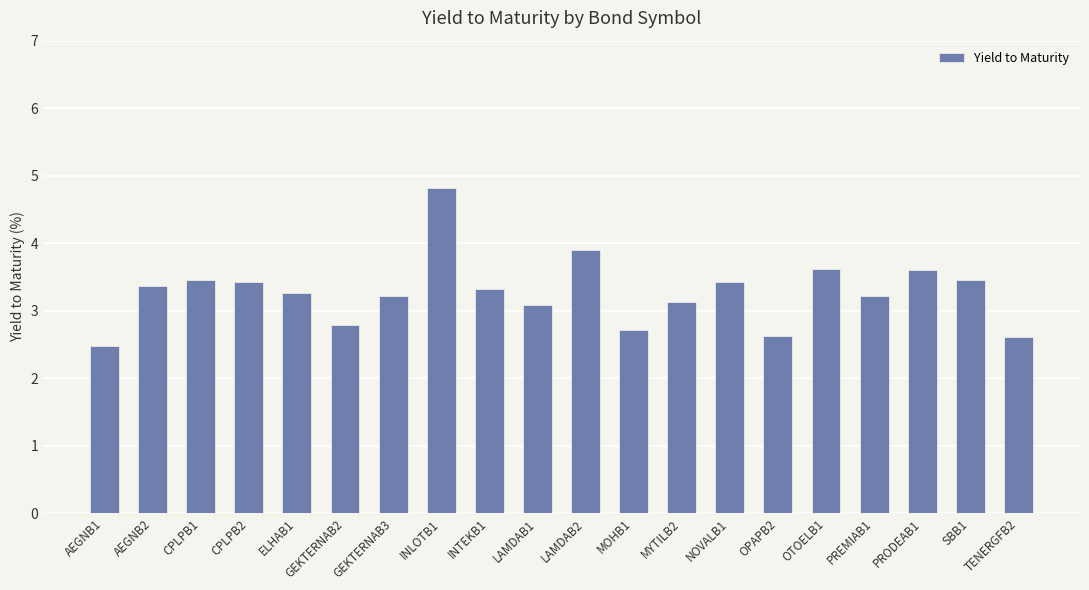

What is the average value?

3.3